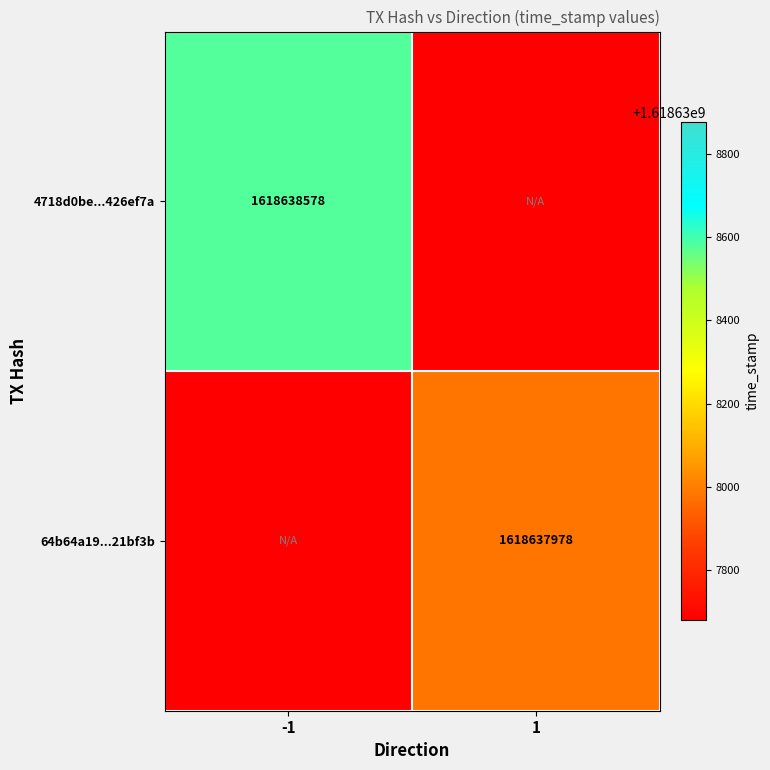

The 4718d0be...426ef7a series shows 728418743 at -1. True or false?

False